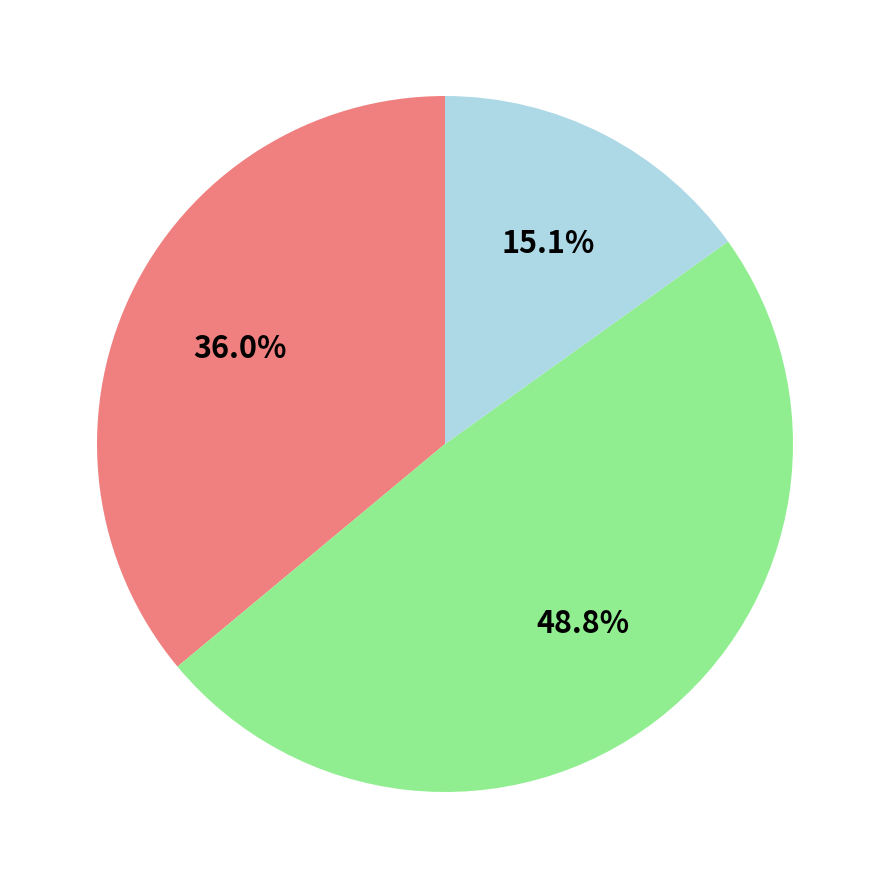

Is there a majority slice in this chart?

No